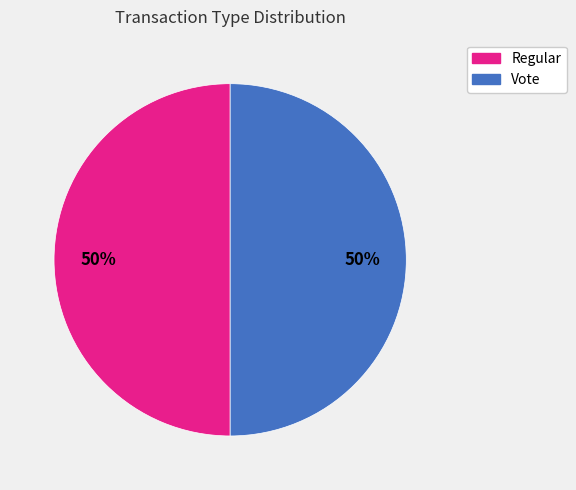

How many slices are in this pie chart?

2